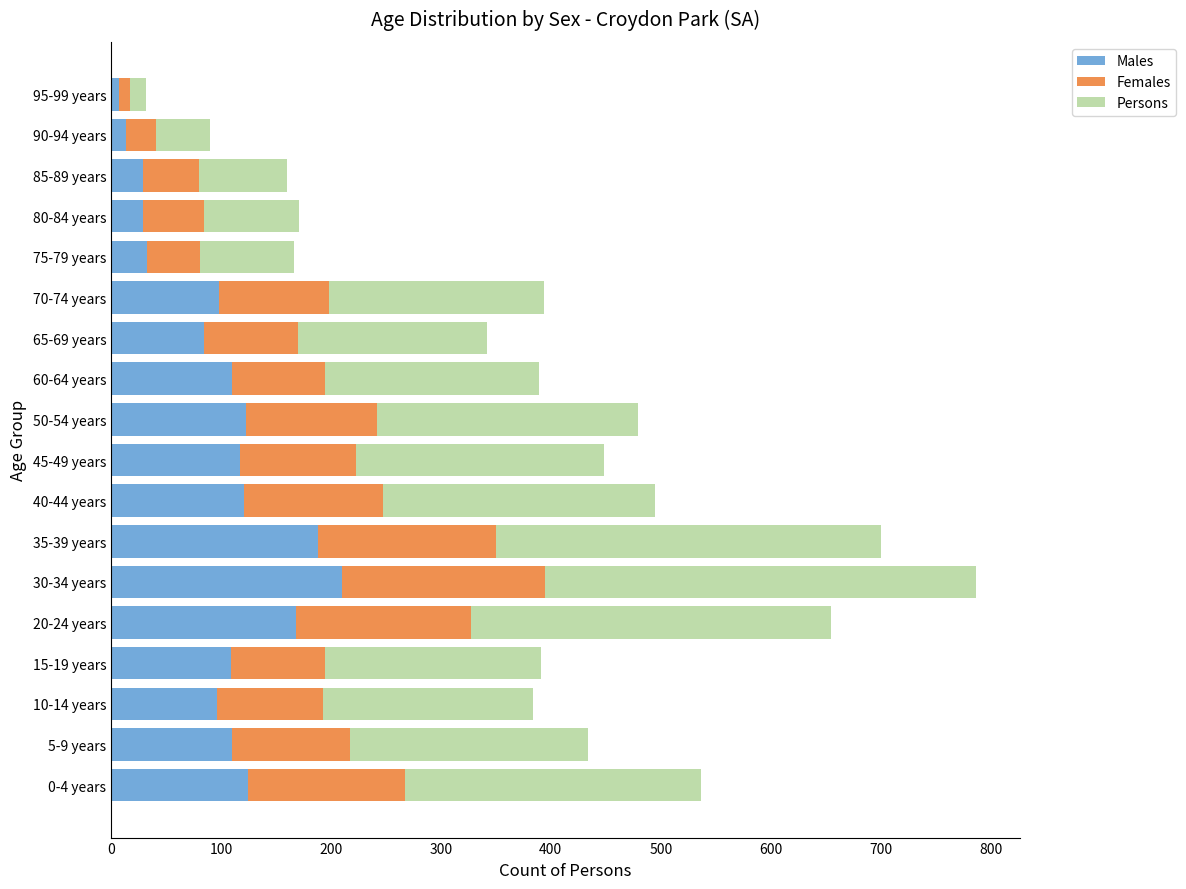

At which category is the sum across all series the highest?

30-34 years